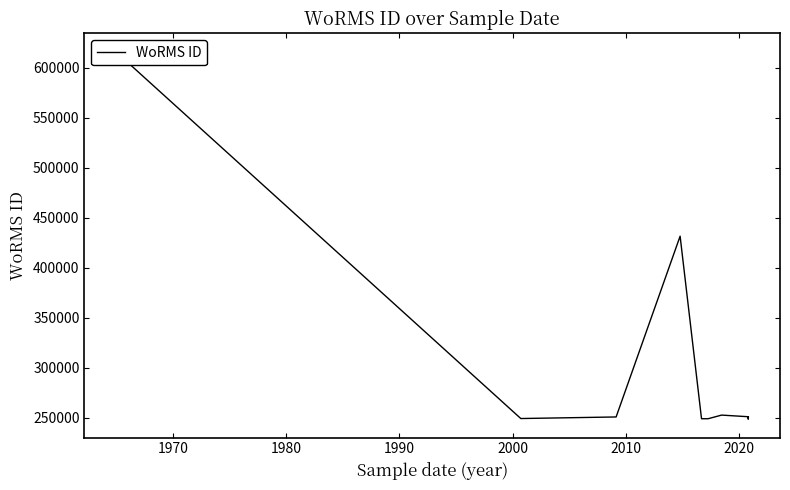

How many data points are above 251020?

5